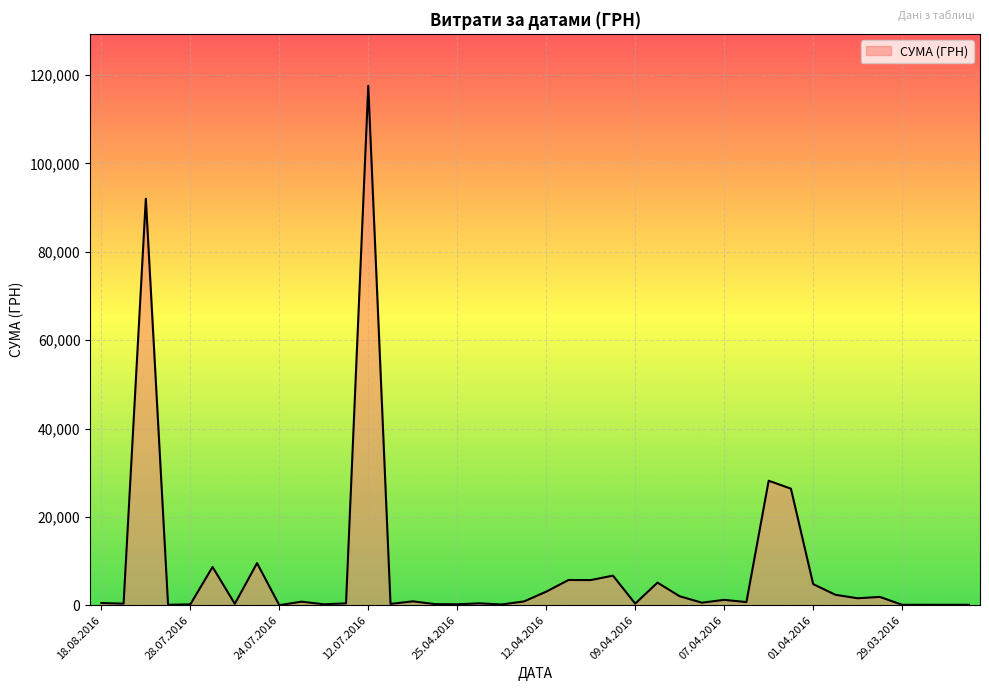

Does the chart have visible grid lines?

Yes